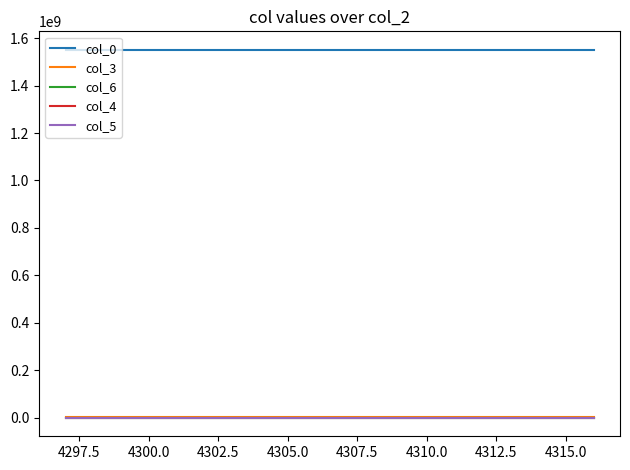

True or false: col_5 and col_0 cross at least once.

False